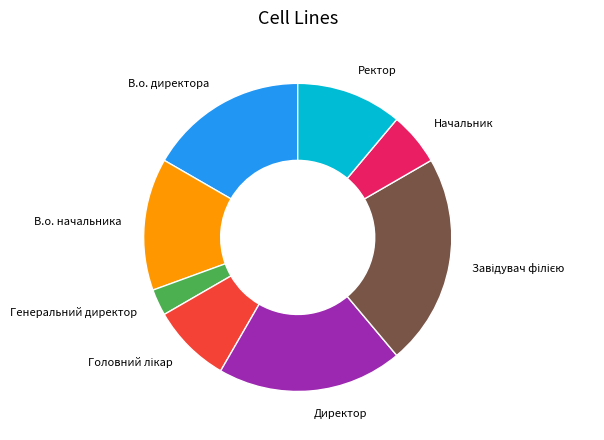

Is it true that Начальник is 6% of the pie?

True